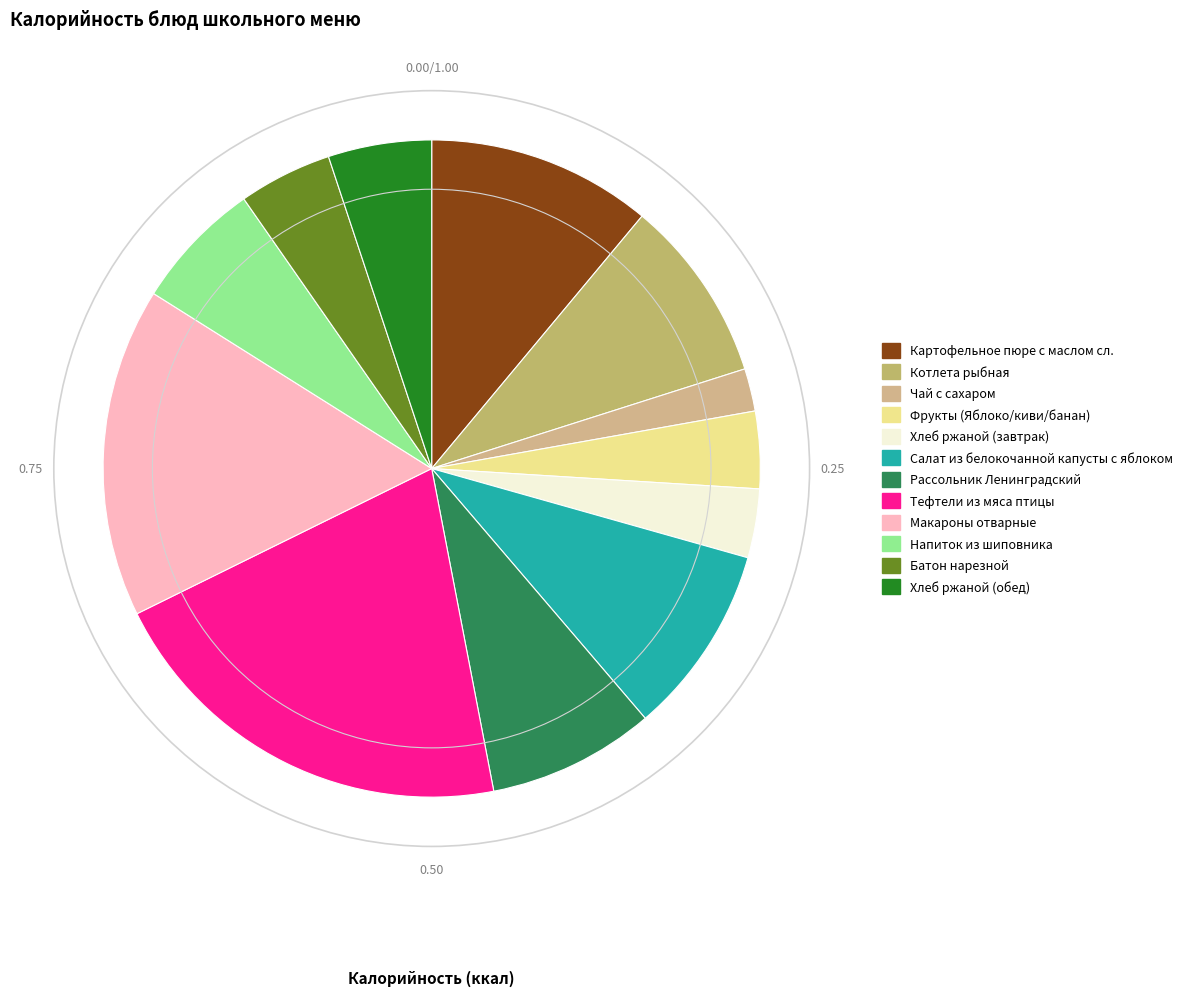

Which category has the smallest portion of the pie?

Чай с сахаром